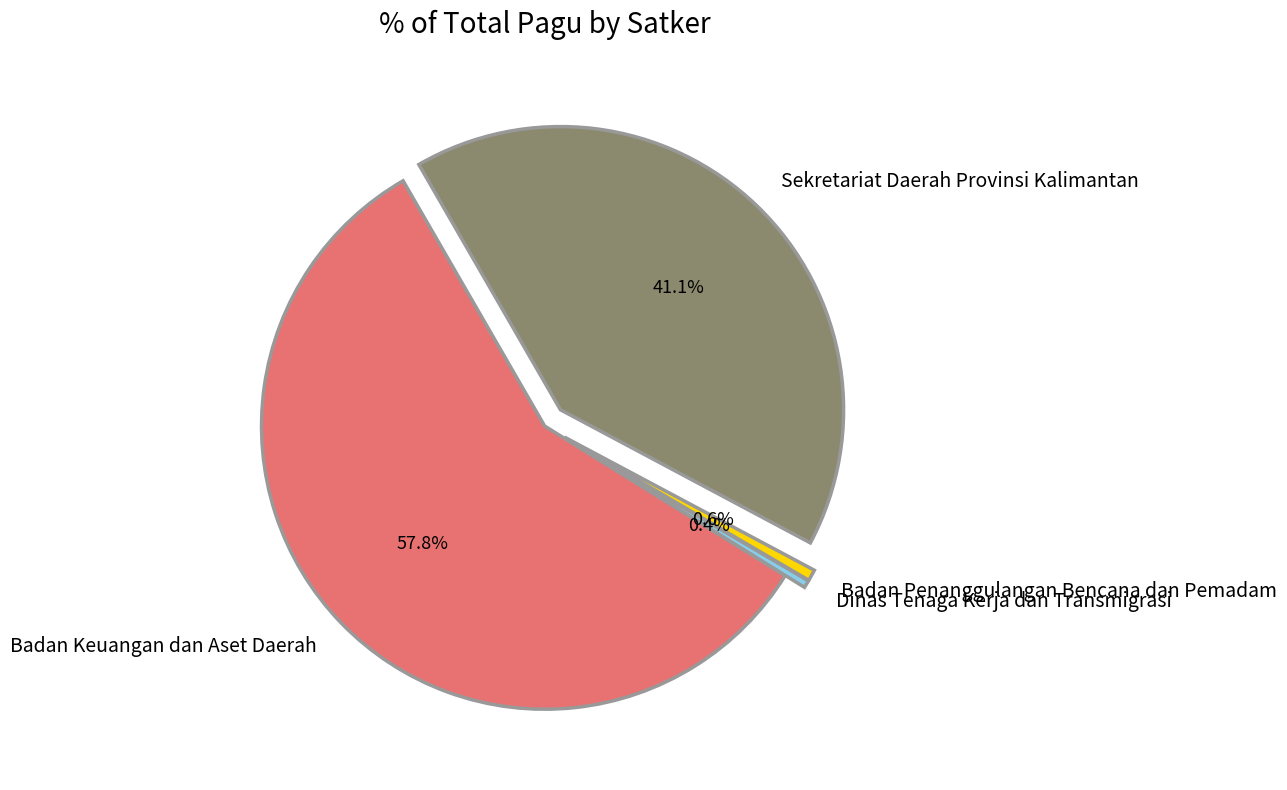

Which has a higher value, Badan Keuangan dan Aset Daerah or Sekretariat Daerah Provinsi Kalimantan?

Badan Keuangan dan Aset Daerah